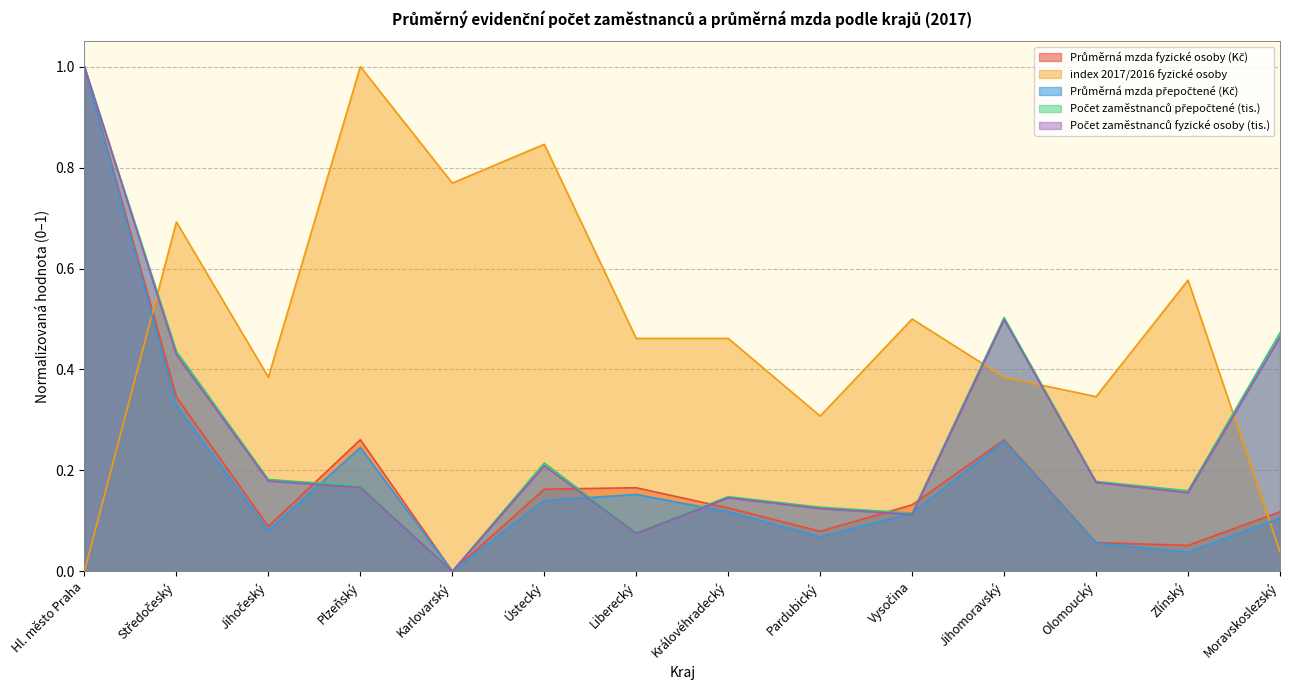

What is the label of the 3rd point from the left?

Jihočeský